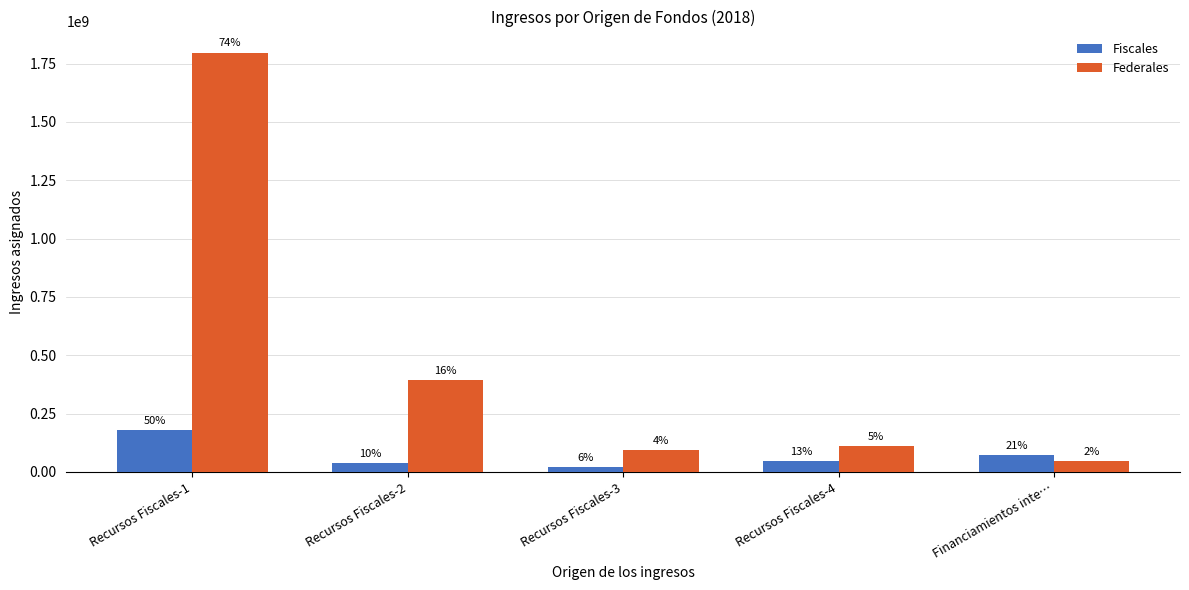

How many bars are there in each group?

2